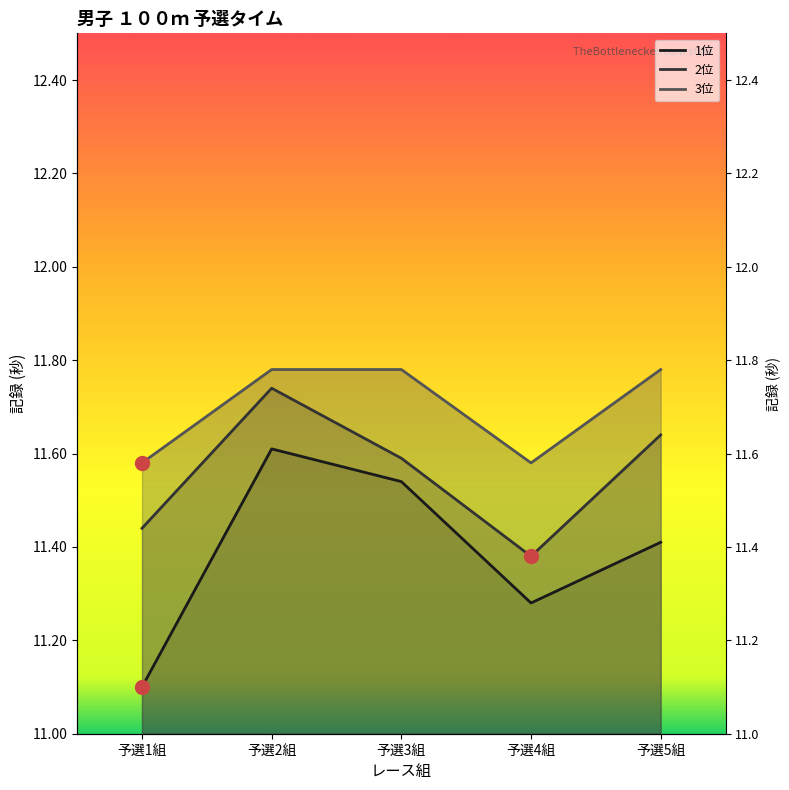

How many lines are shown in the chart?

3